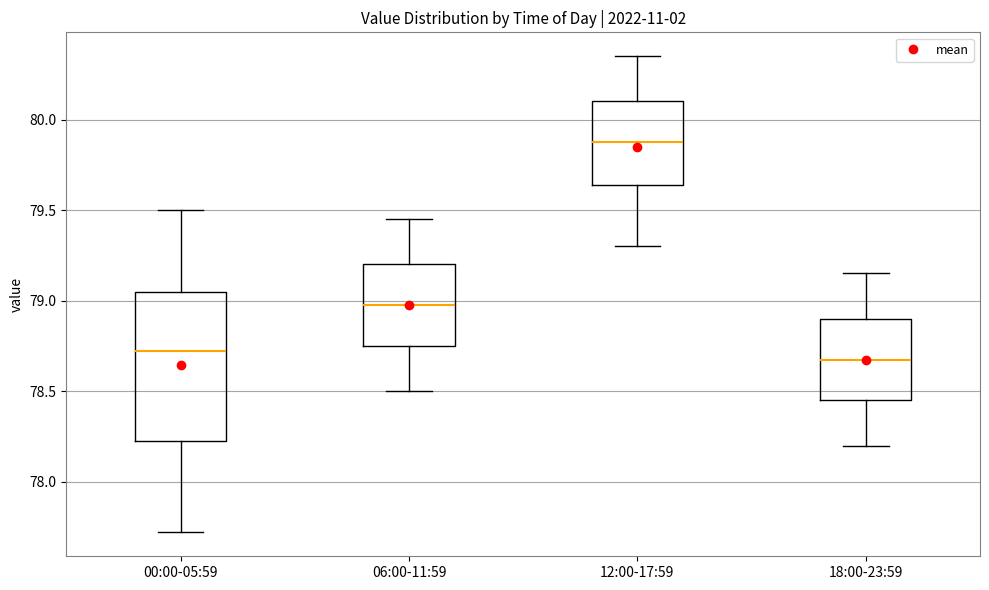

Reading left to right, transcribe this box plot: for each box, give where its median line is, the range the box spans, and where its two whiskers end, as read against the y-axis. The values are not printed on the chart, so give them approximately, as read against the axis.

00:00-05:59: median 78.70, box 78.25 to 79.05, whiskers 77.70 to 79.50
06:00-11:59: median 79.00, box 78.75 to 79.20, whiskers 78.50 to 79.45
12:00-17:59: median 79.90, box 79.65 to 80.10, whiskers 79.30 to 80.35
18:00-23:59: median 78.70, box 78.45 to 78.90, whiskers 78.20 to 79.15